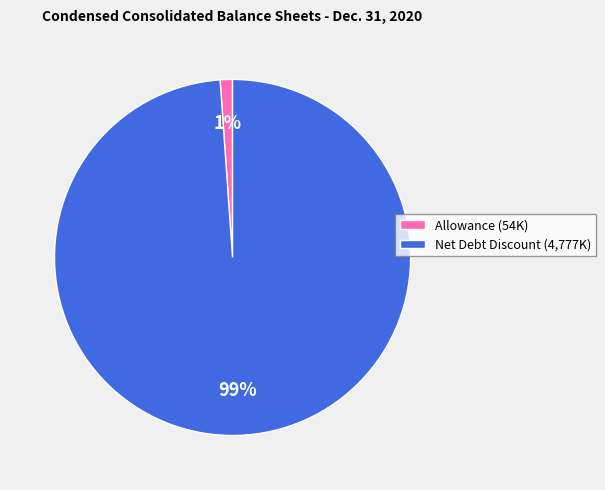

Is it true that Allowance (54K) is 1% of the pie?

True